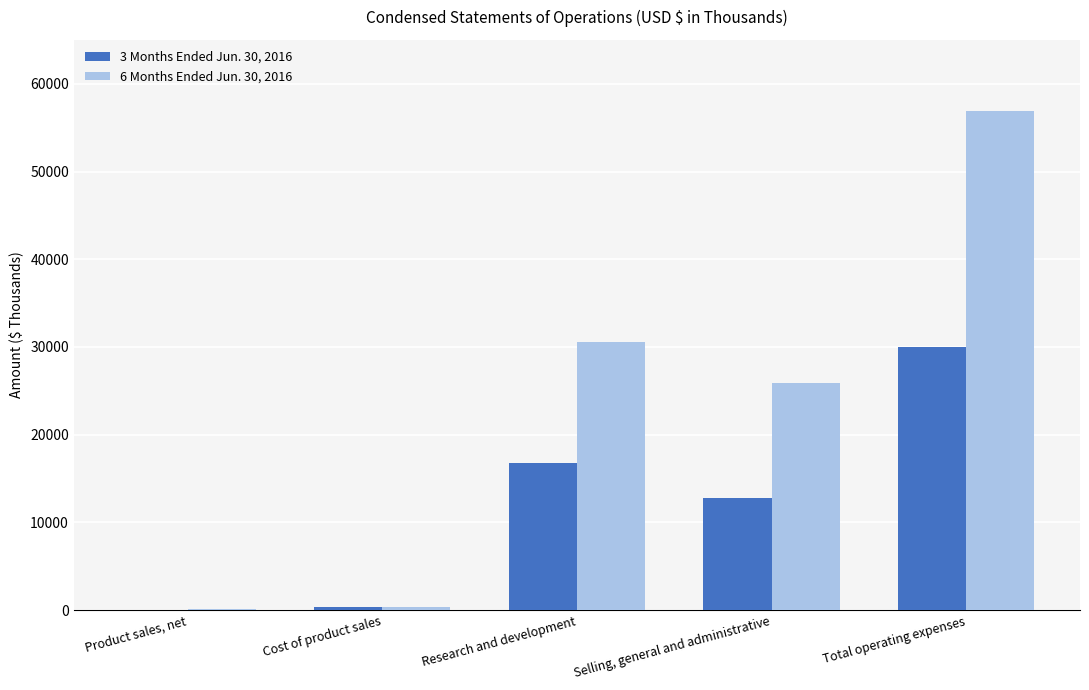

Between Selling, general and administrative and Total operating expenses, which series saw the biggest shift?

6 Months Ended Jun. 30, 2016